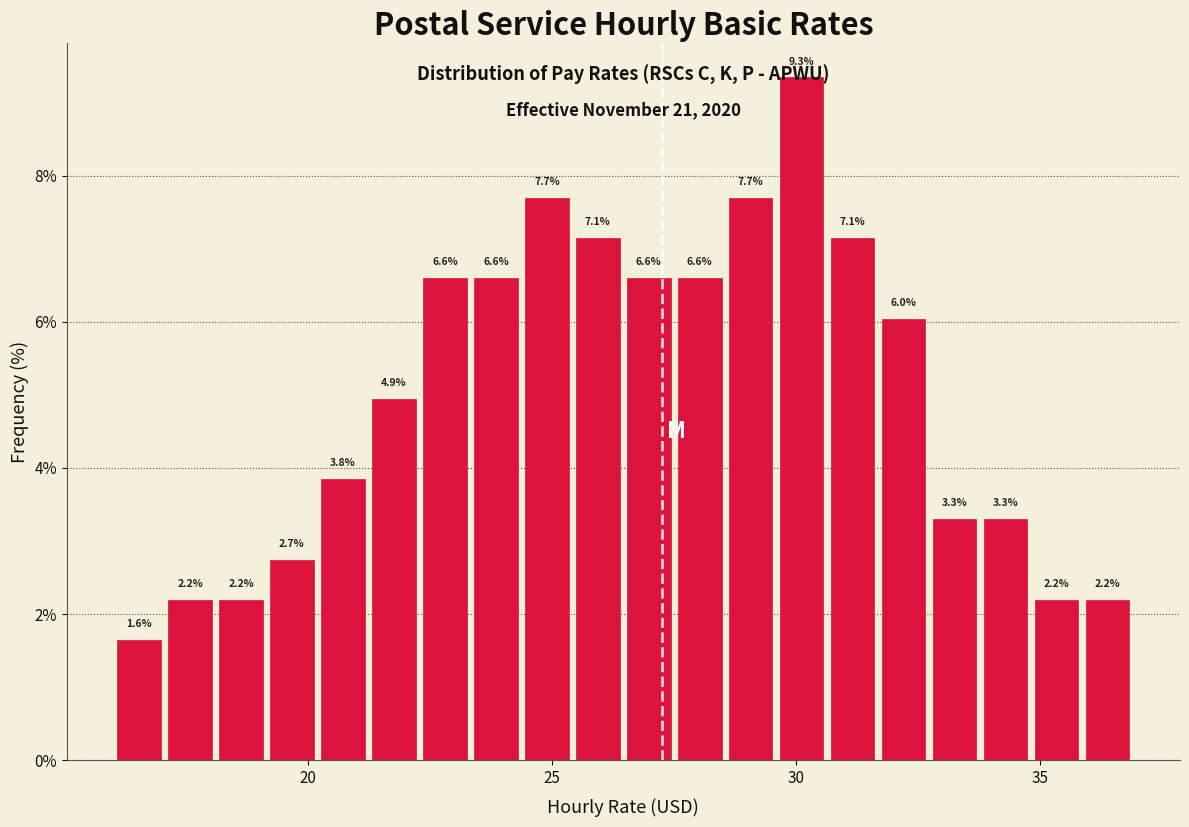

Read against the x-axis, roughly where is the centre of the tallest bar?

30.0